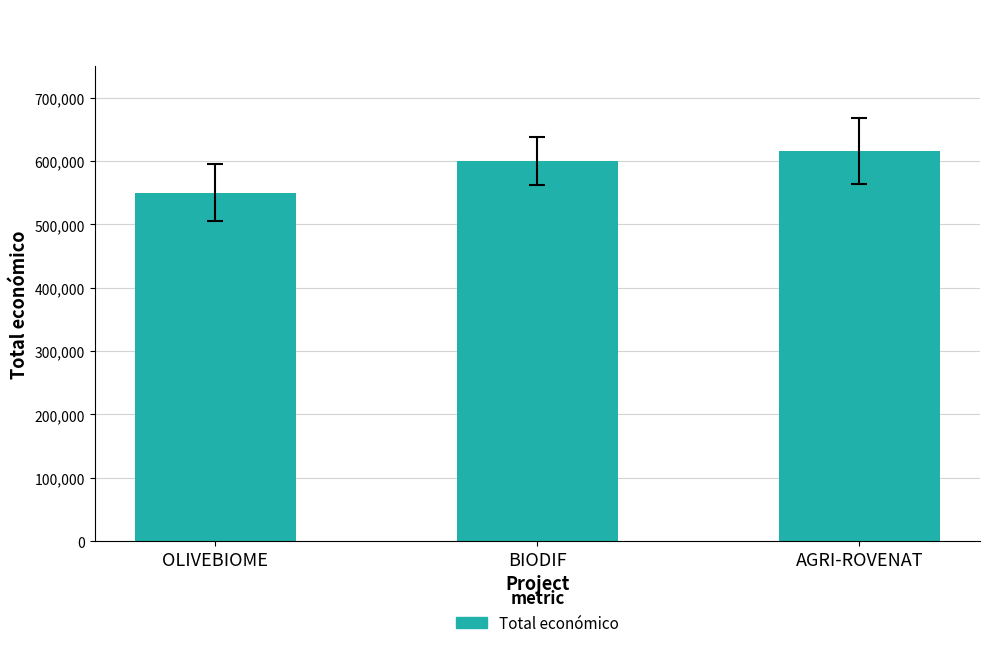

Reading left to right, what are all the values shown in this chart?

550111	599927	615375